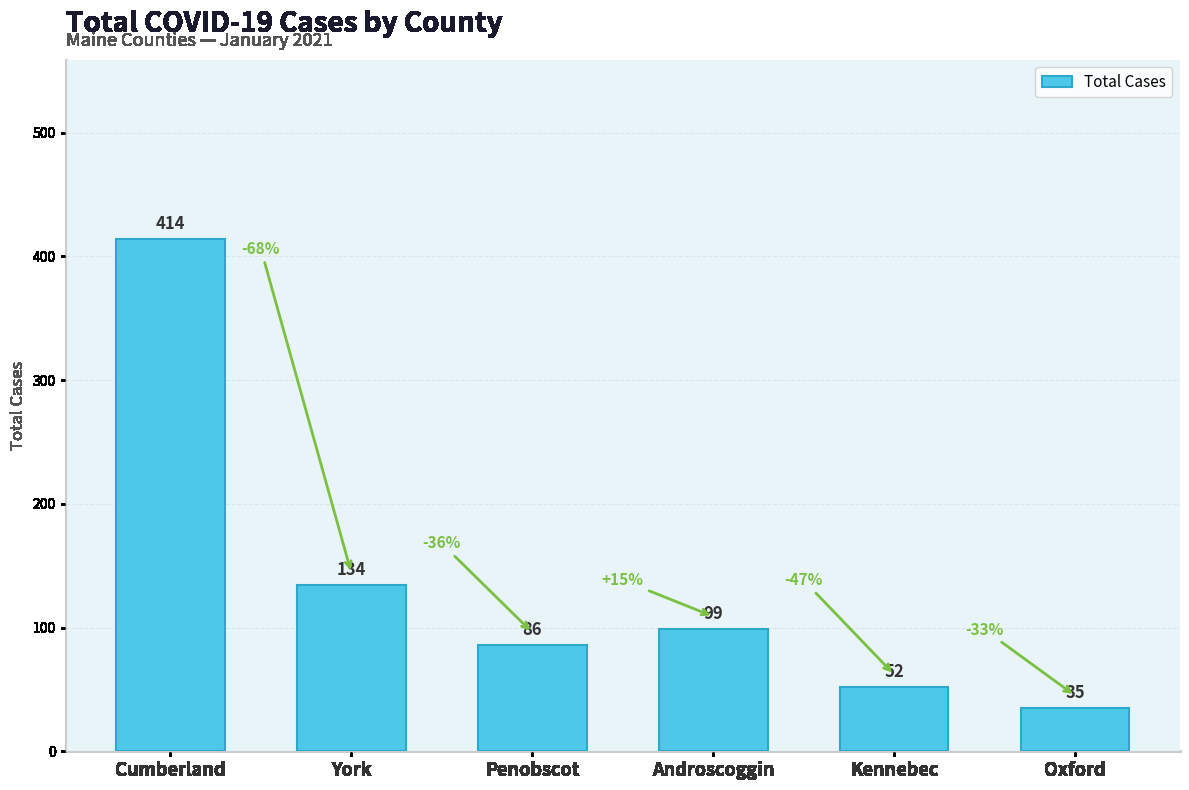

What is the ratio of the value at Androscoggin to the value at York?

0.7